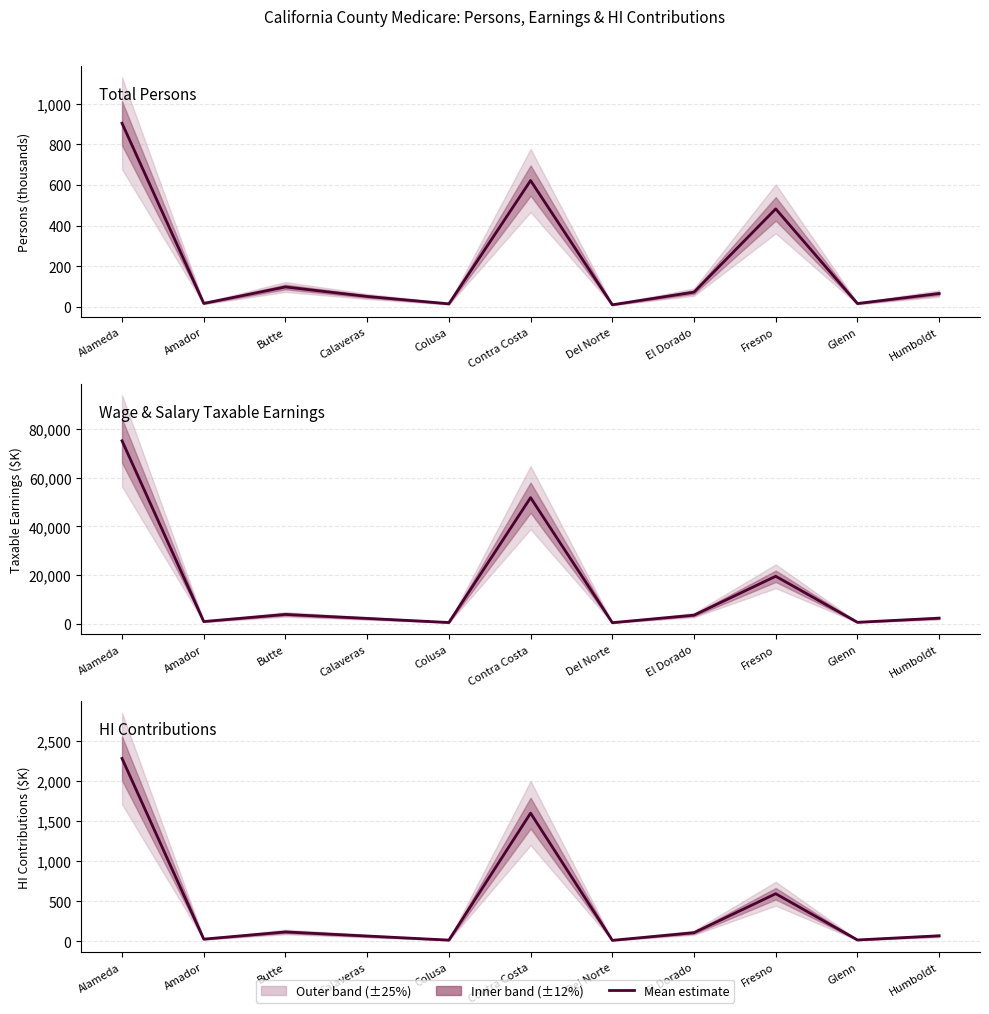

Where does the Total persons series first go above 65?

Alameda